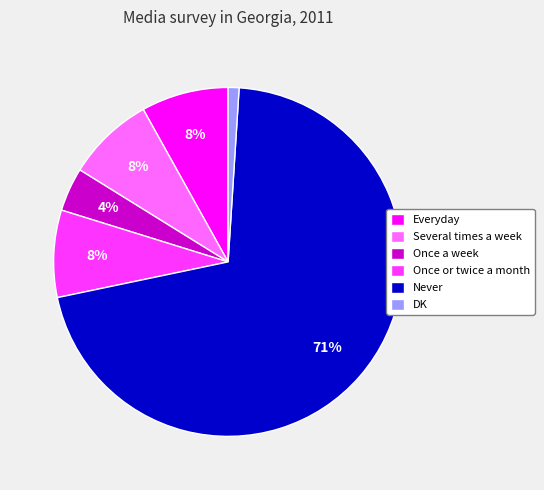

To the nearest percent, what is the difference between the largest and smallest slice percentages?

70%